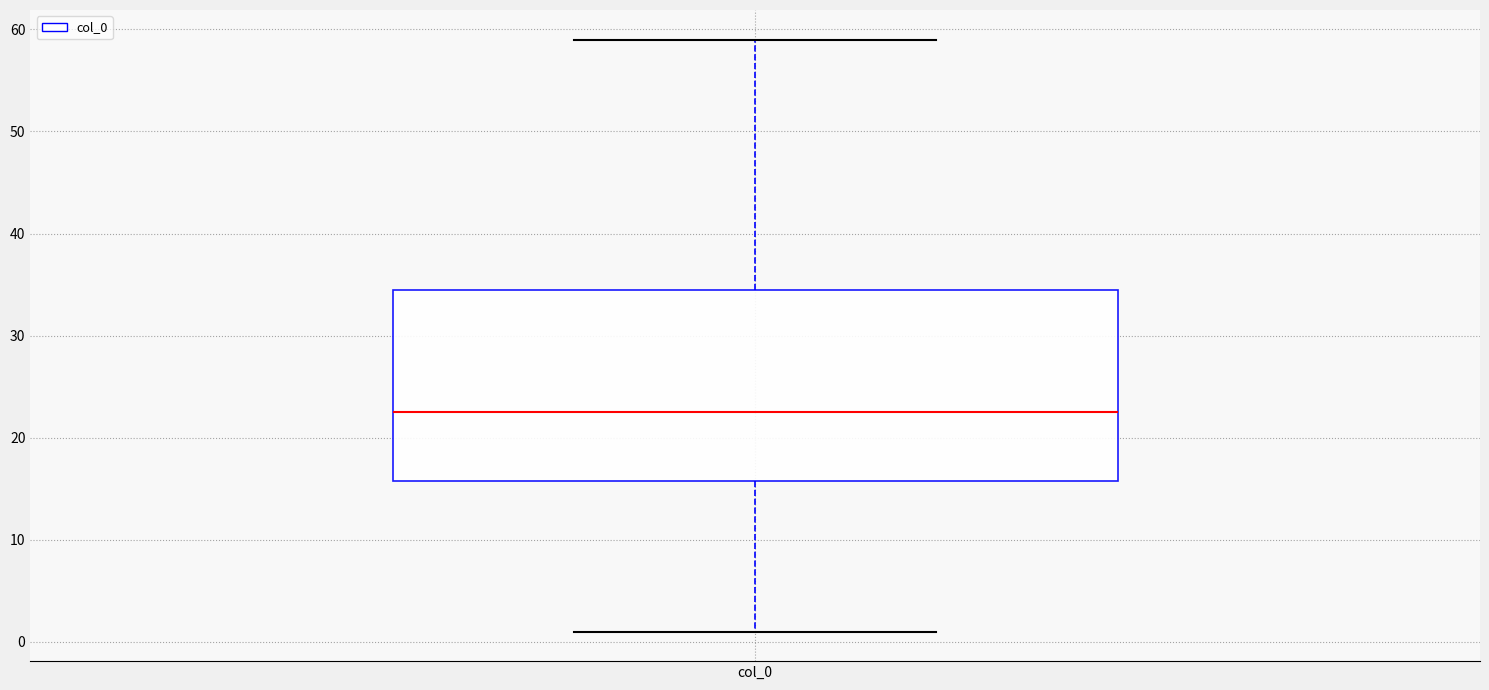

Read this box plot against the y-axis: the position of the median line, the range covered by the box, and the ends of both whiskers. The values are not printed on the chart, so give them approximately, as read against the axis.

median 23, box 16 to 35, whiskers 1 to 59